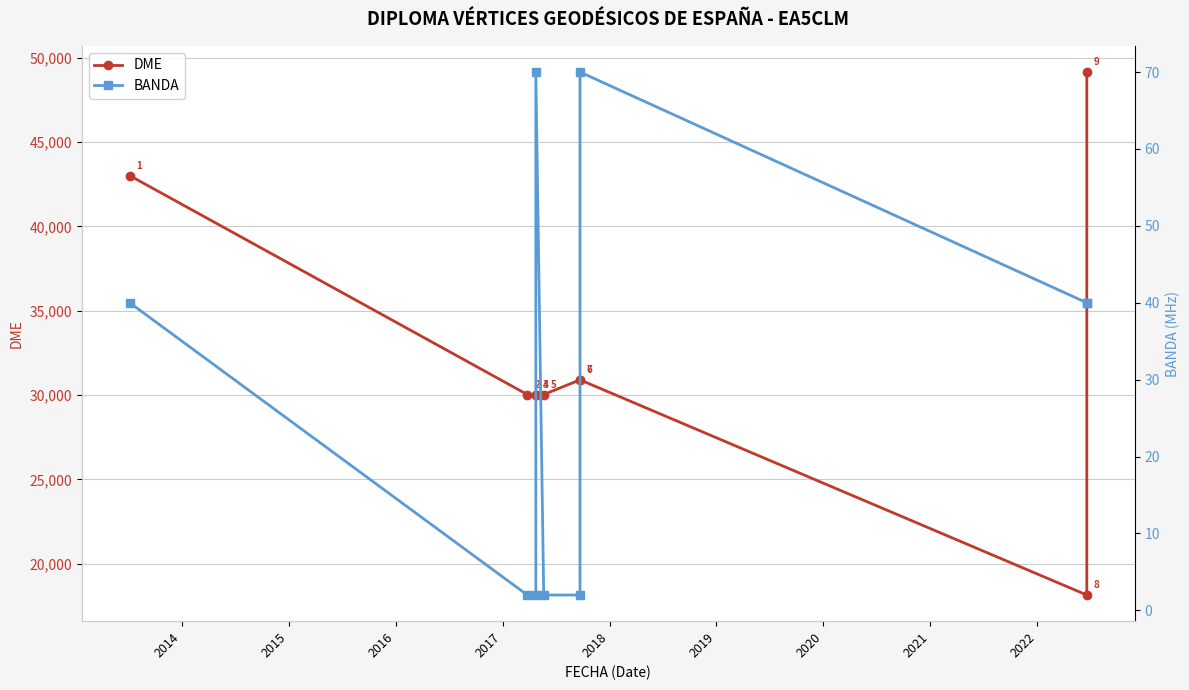

How many interior local valleys does the DME series have?

1